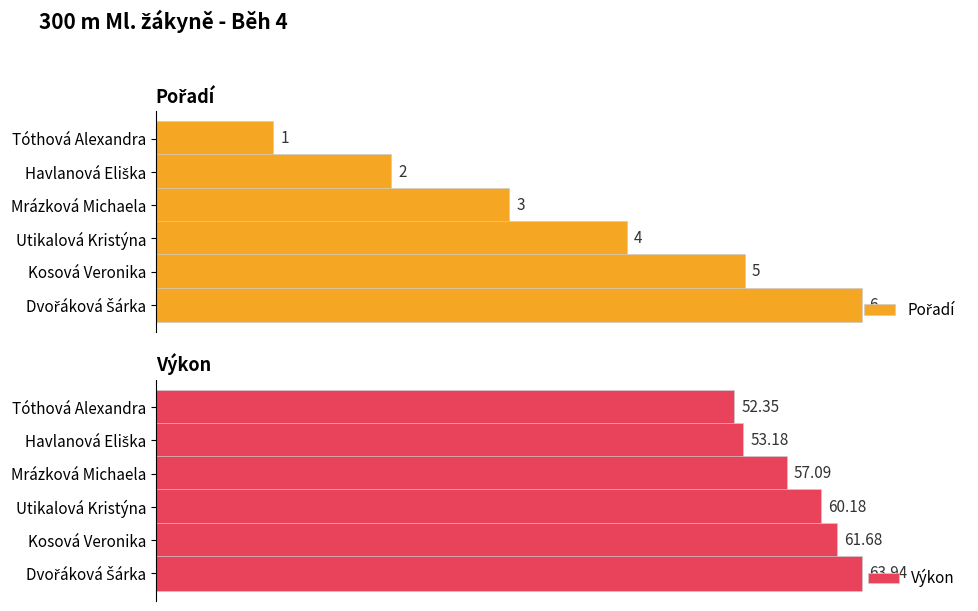

Reading right to left, transcribe all the data shown in this chart.

Pořadí: 6.0	5.0	4.0	3.0	2.0	1.0
Výkon: 63.9	61.7	60.2	57.1	53.2	52.4